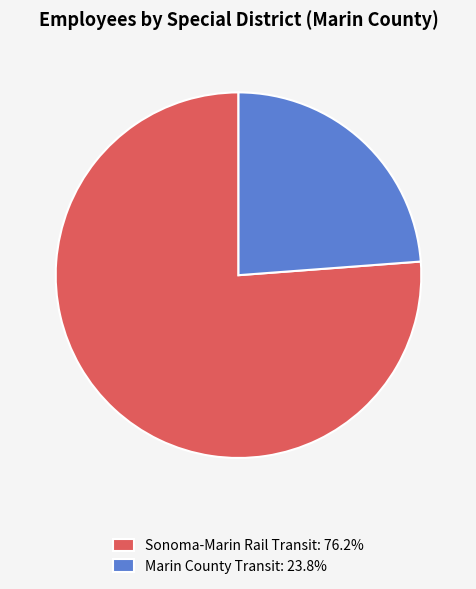

Does Marin County Transit: 23.8% represent more than half of the total?

No